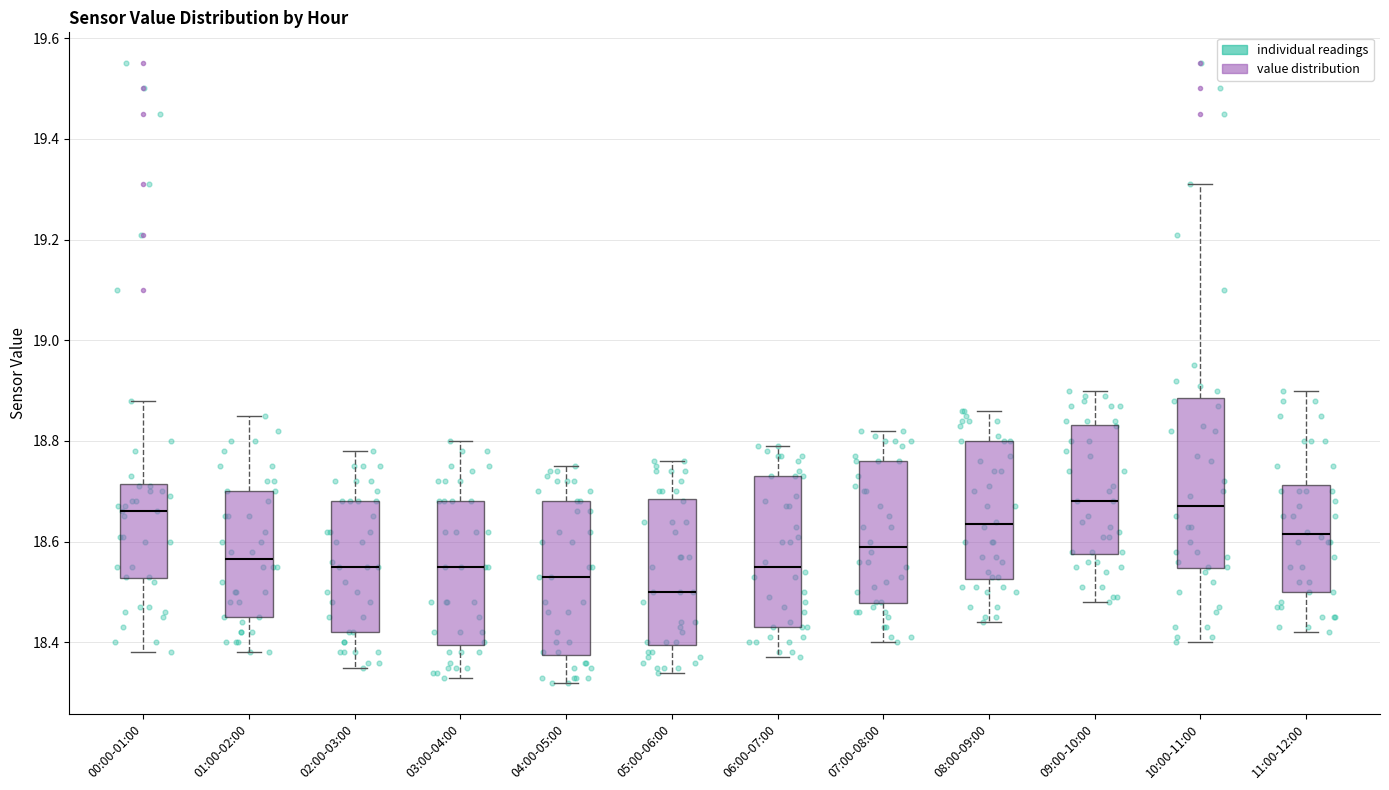

Which box is the tallest, from its lower edge to its upper edge?

10:00-11:00